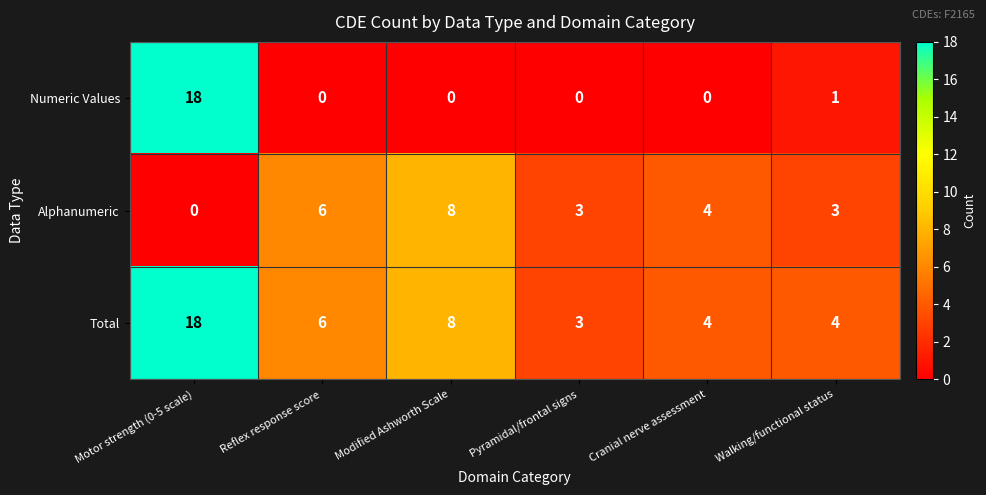

List the series in order of their overall mean, lowest first.

Numeric Values, Alphanumeric, Total